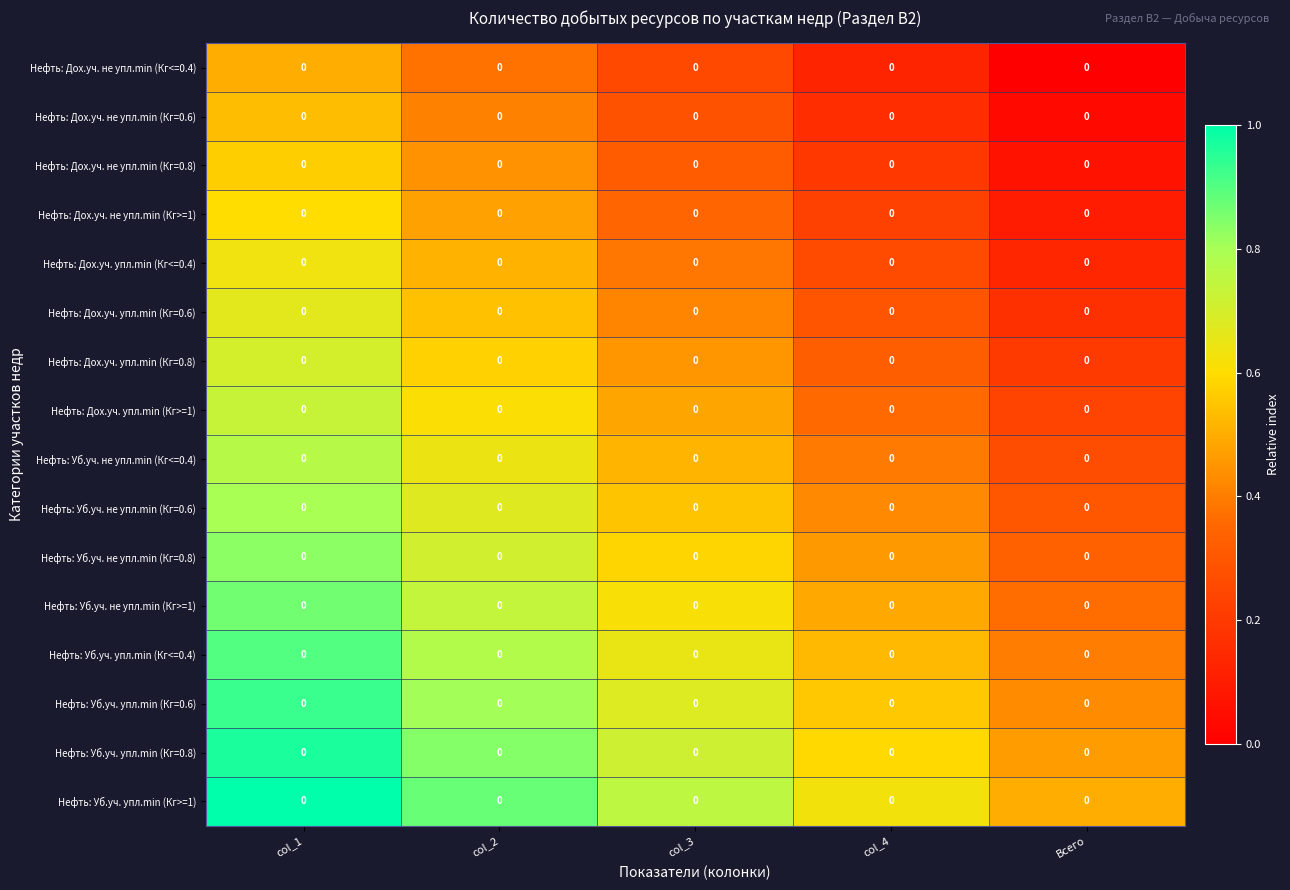

At which category is the sum across all series the highest?

col_1